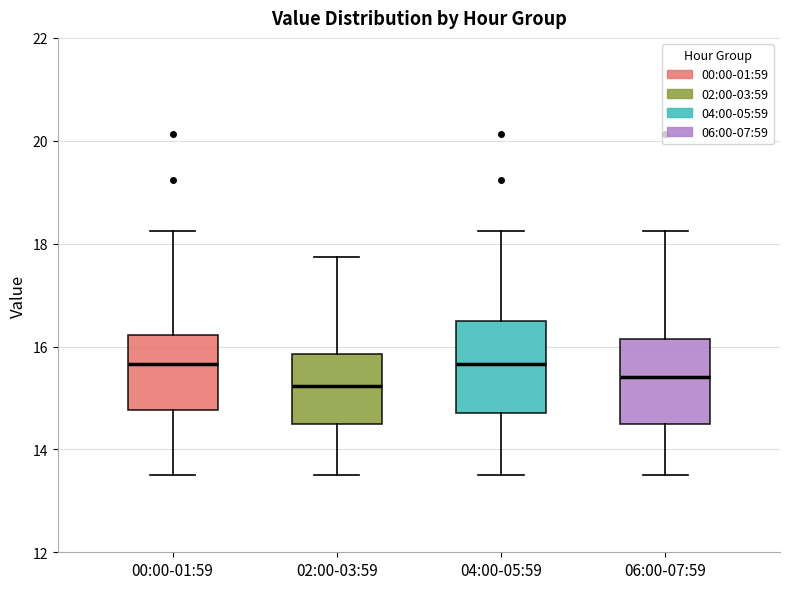

Reading left to right, read every box against the y-axis: the position of its median line, the range the box covers, and the ends of its whiskers. The values are not printed on the chart, so give them approximately, as read against the axis.

00:00-01:59: median 15.6, box 14.8 to 16.2, whiskers 13.6 to 18.2
02:00-03:59: median 15.2, box 14.4 to 15.8, whiskers 13.6 to 17.8
04:00-05:59: median 15.6, box 14.8 to 16.4, whiskers 13.6 to 18.2
06:00-07:59: median 15.4, box 14.4 to 16.2, whiskers 13.6 to 18.2